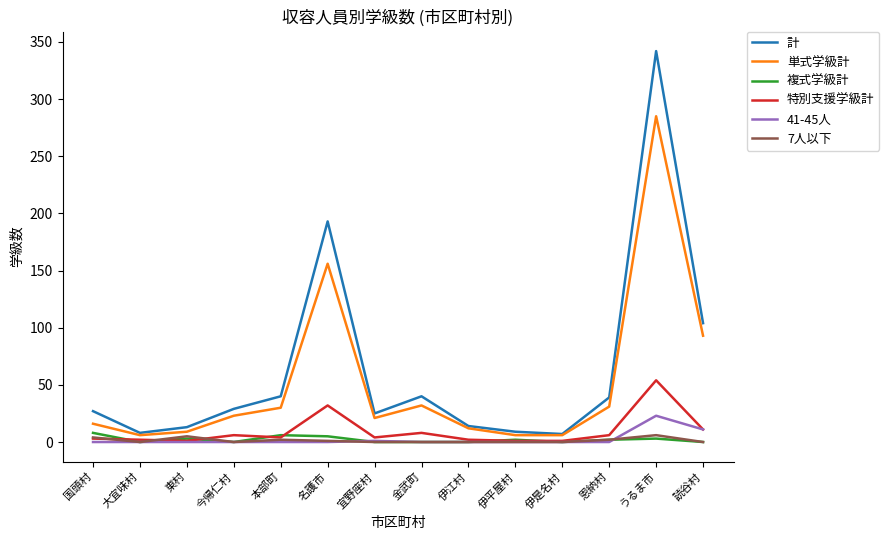

Which series changed the most between 恩納村 and うるま市?

計